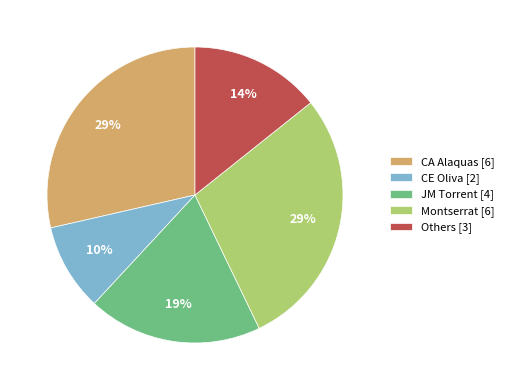

Do Others [3] and JM Torrent [4] together represent more than half of the pie?

No